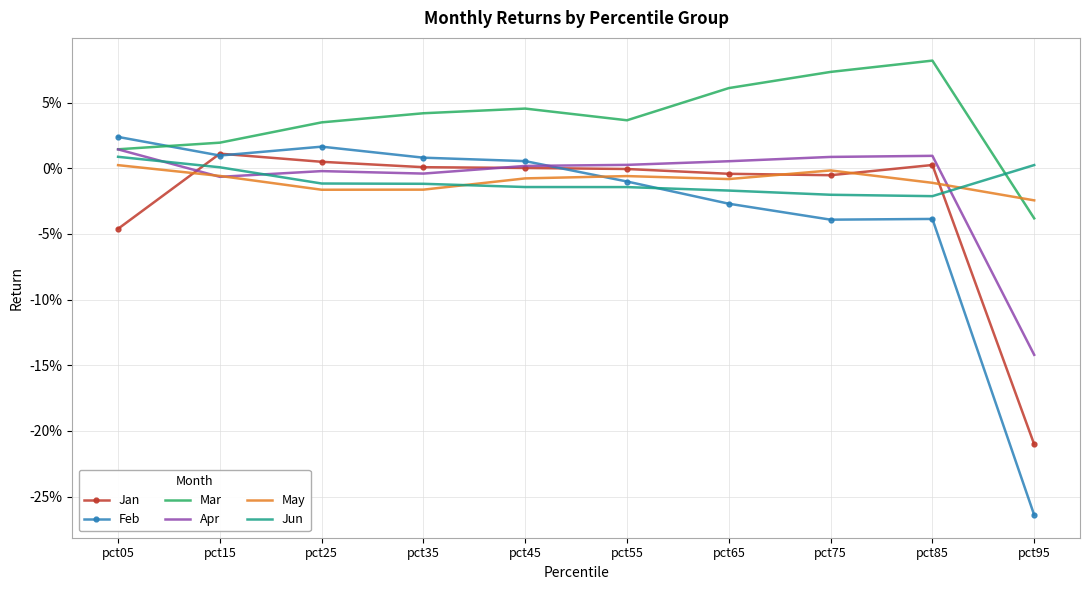

What are all the series names shown in the legend?

Jan, Feb, Mar, Apr, May, Jun